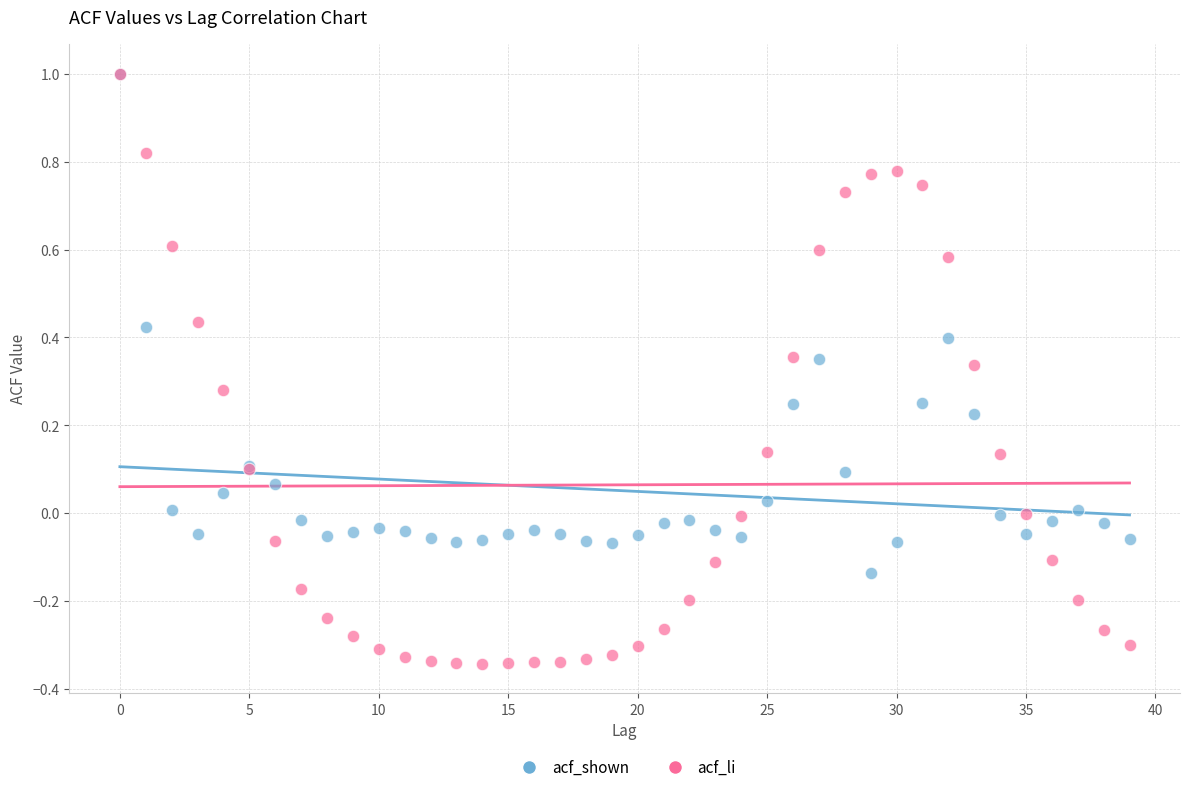

What are all the series names shown in the legend?

acf_shown, acf_li